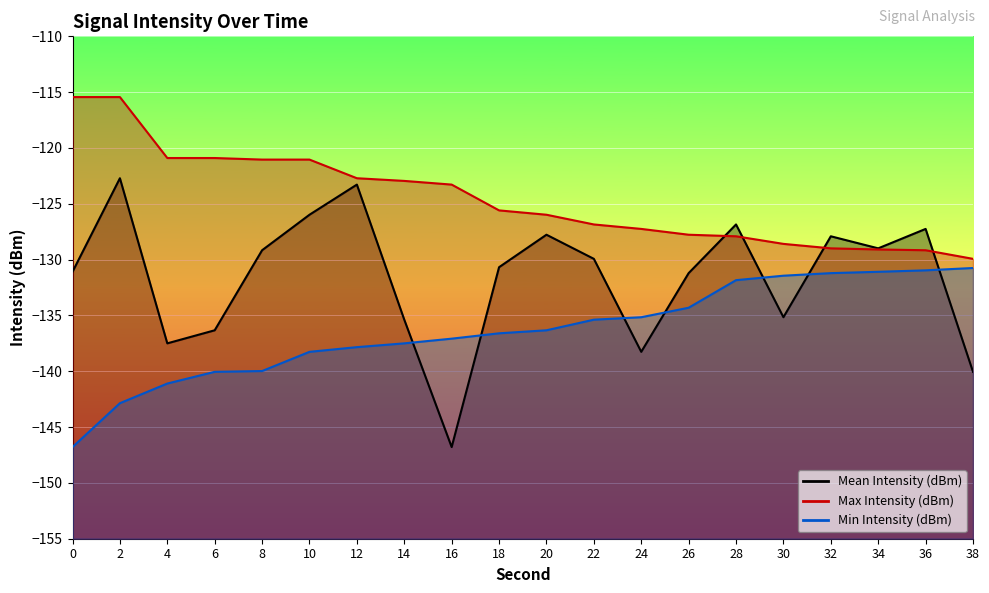

At which category does Mean Intensity (dBm) reach its first local peak?

2